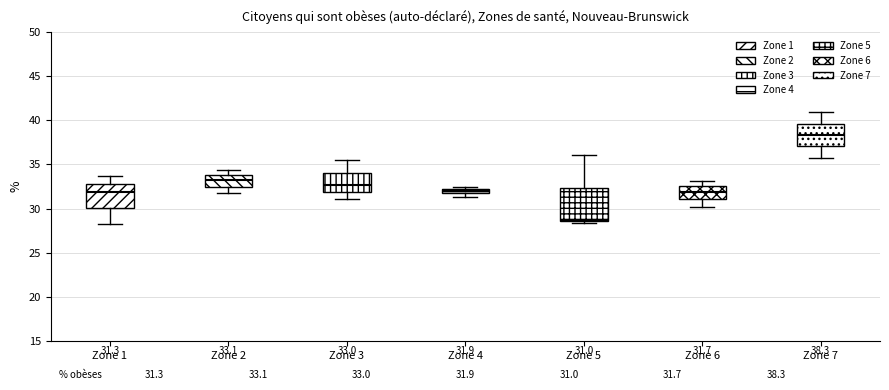

Which box is the tallest, from its lower edge to its upper edge?

Zone 5